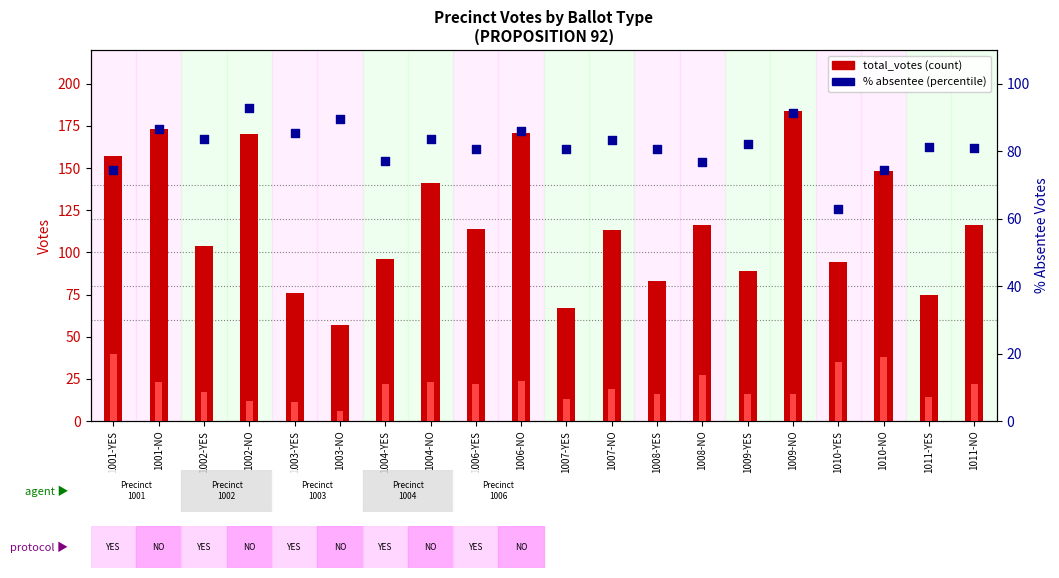

Which series has the largest total across all categories?

total_votes